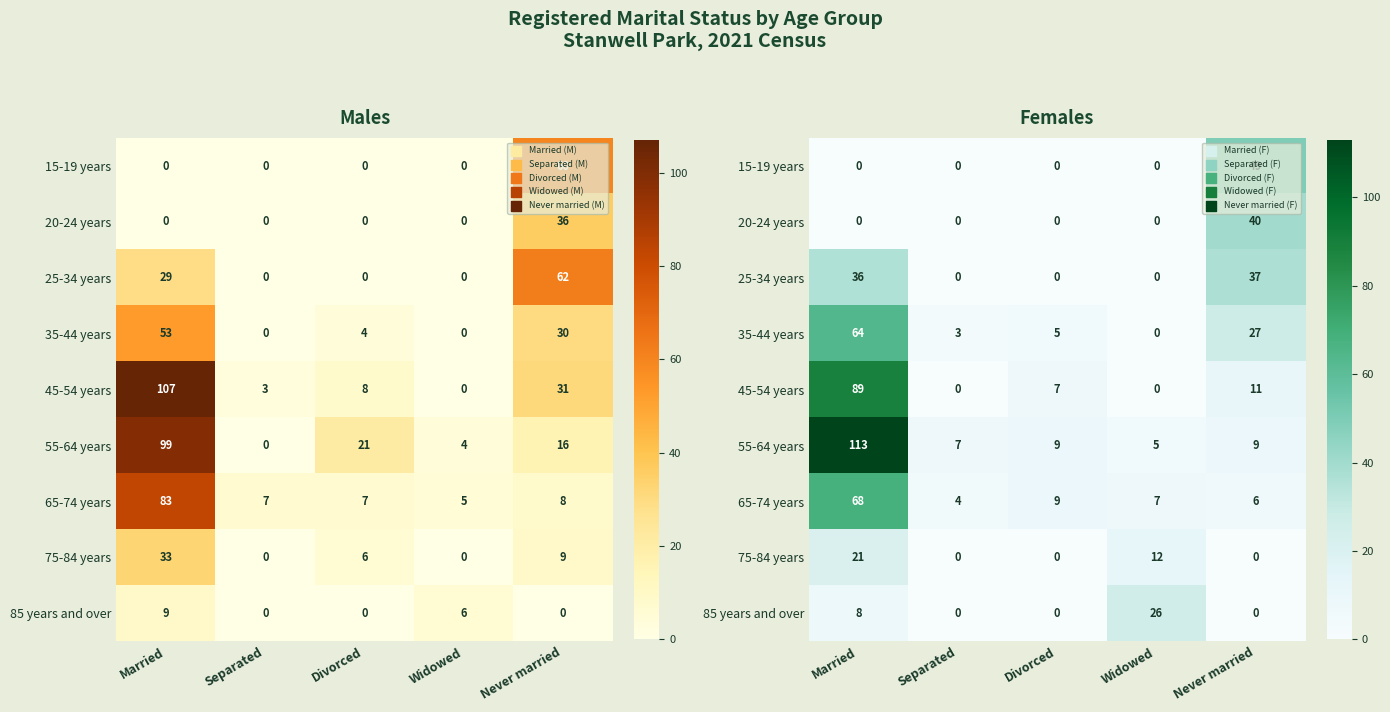

Is it true that 85 years and over equals 26 at Widowed?

True